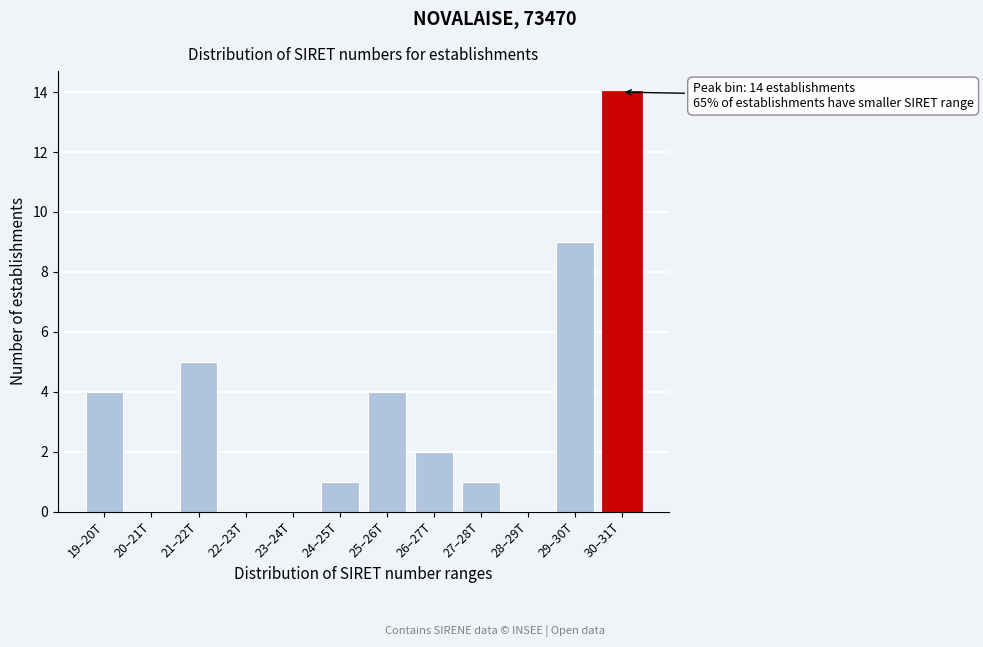

Reading right to left, what are all the values shown in this chart?

30–31T=14	29–30T=9	28–29T=0	27–28T=1	26–27T=2	25–26T=4	24–25T=1	23–24T=0	22–23T=0	21–22T=5	20–21T=0	19–20T=4